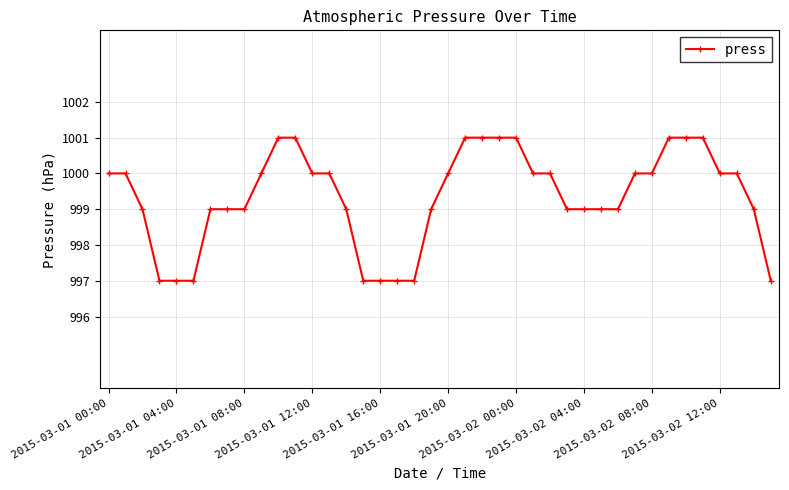

How many values are below 1000?

19